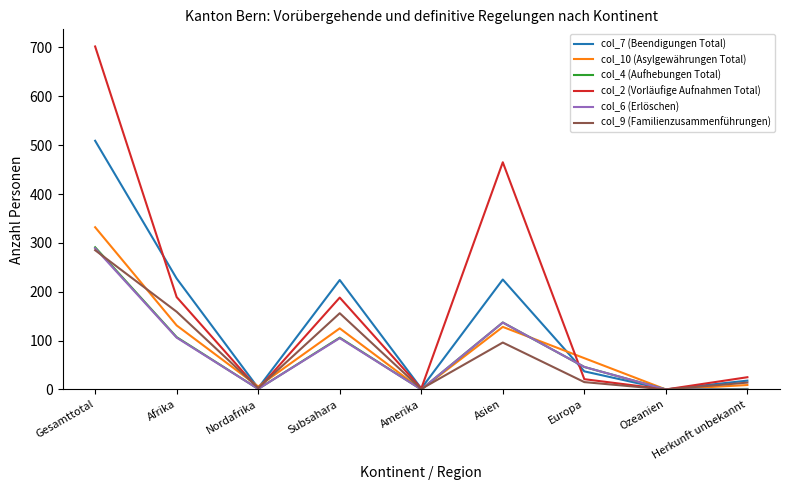

Which series has the largest total across all categories?

col_2 (Vorläufige Aufnahmen Total)